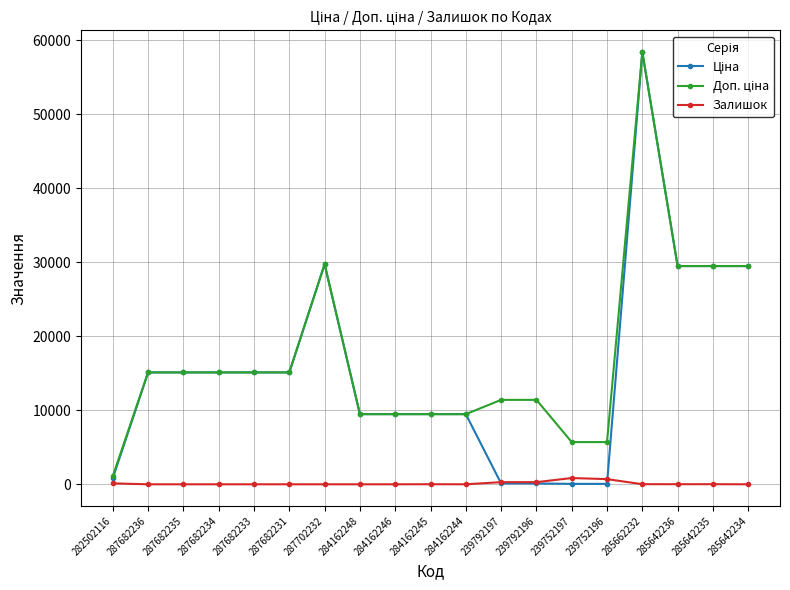

Count the number of data series in this chart.

3